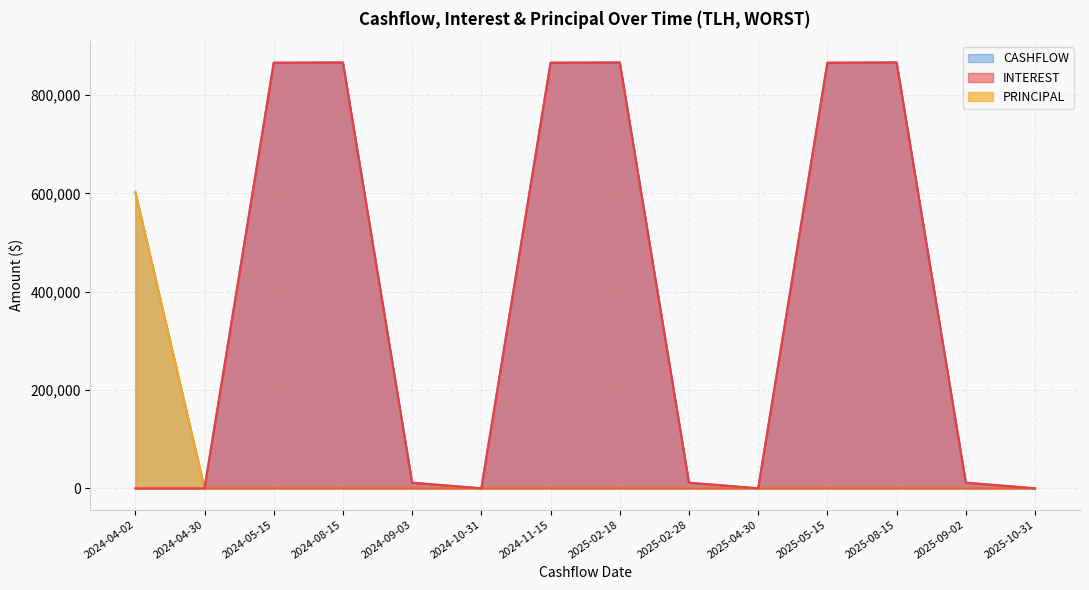

Which label corresponds to the smallest value in the chart?

2024-04-02